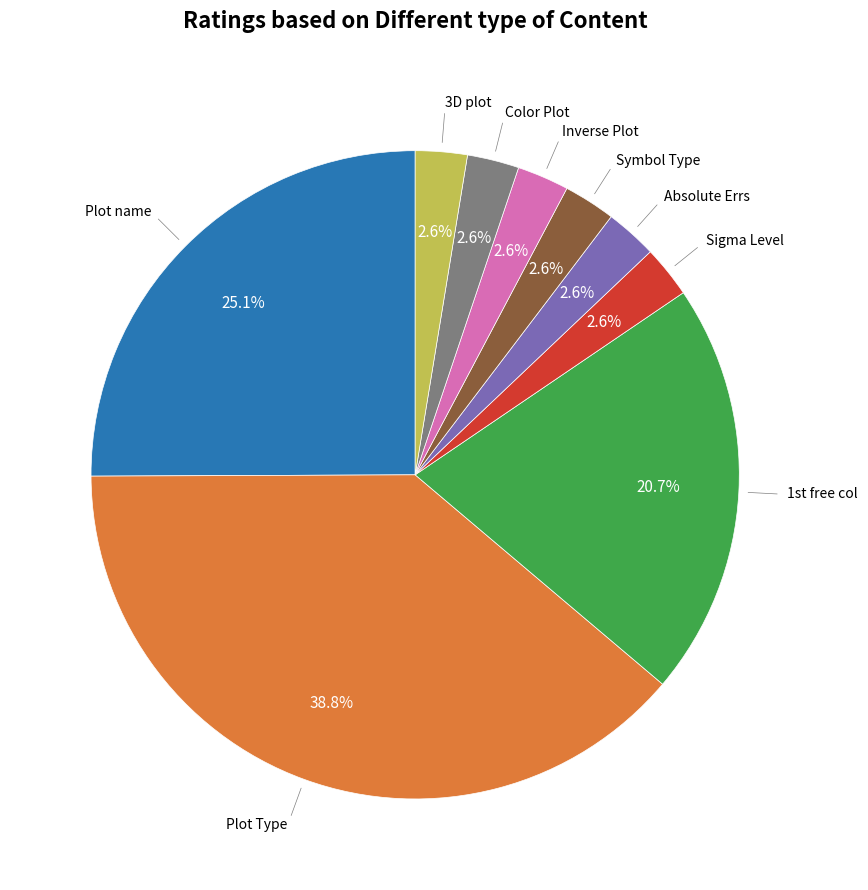

Is there any slice that represents more than half of the pie?

No